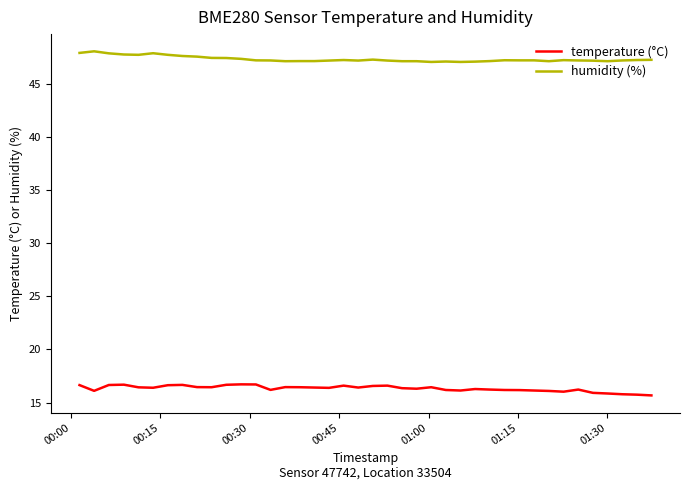

How many lines are shown in the chart?

2